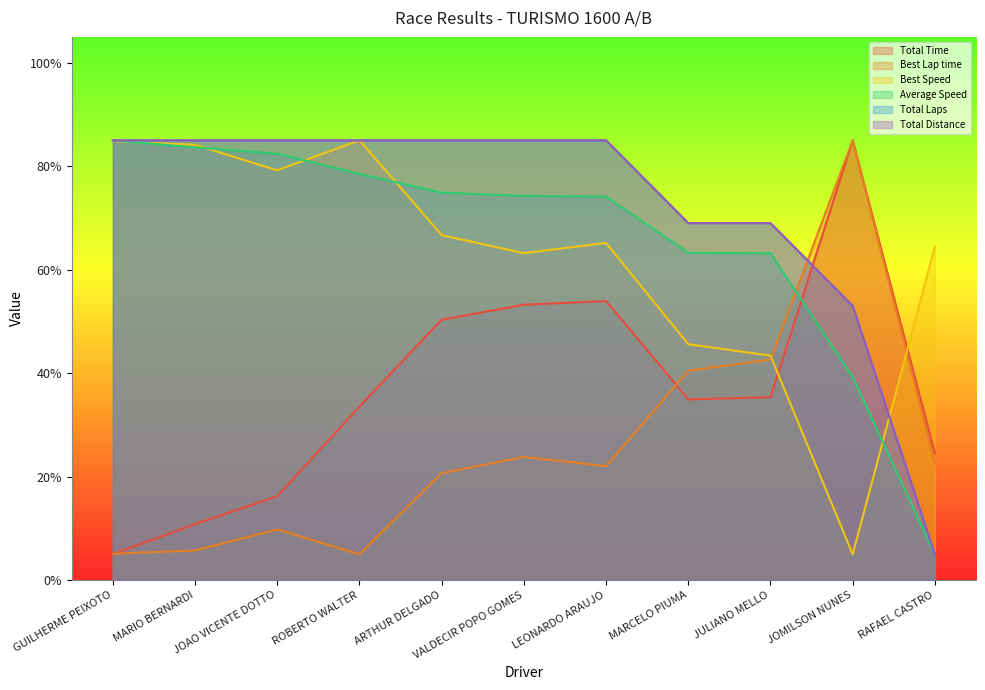

What is the difference between the highest and lowest values at JULIANO MELLO?

33.6